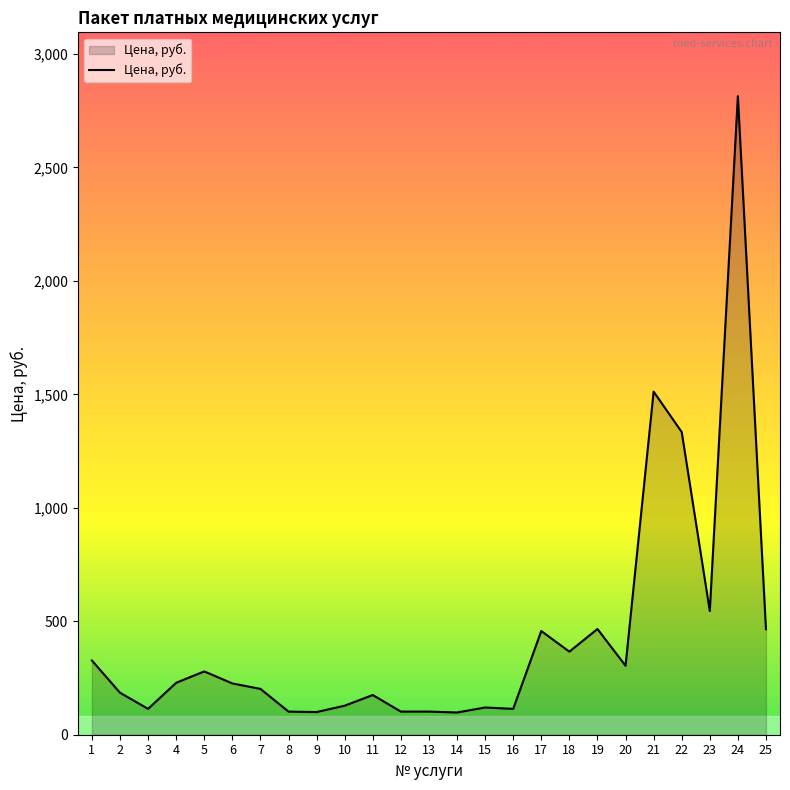

At which label does the data first exceed 226?

1